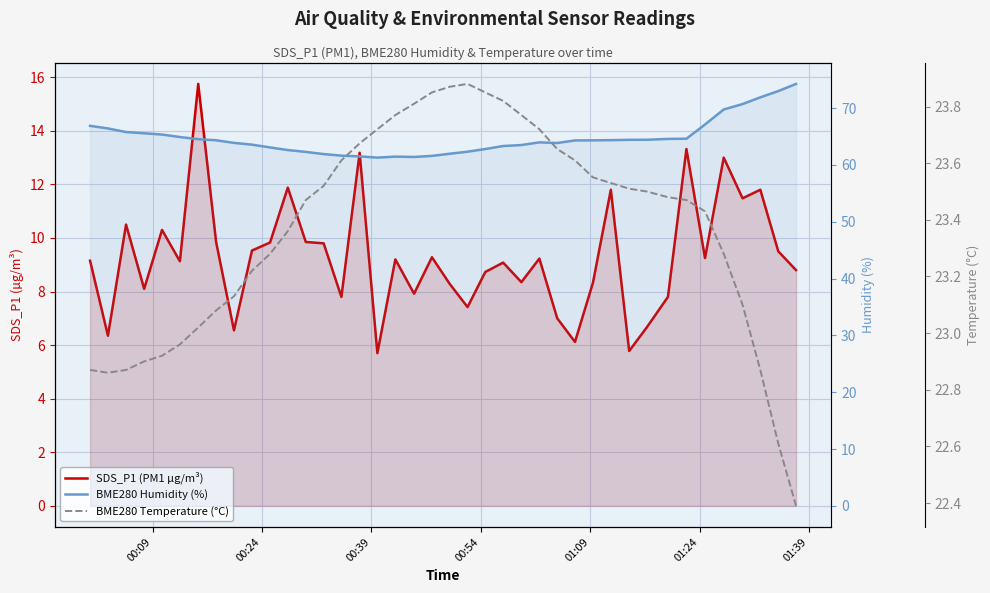

At 00:39, list the series in order from largest to smallest.

BME280 Humidity (%), BME280 Temperature (°C), SDS_P1 (PM1 µg/m³)